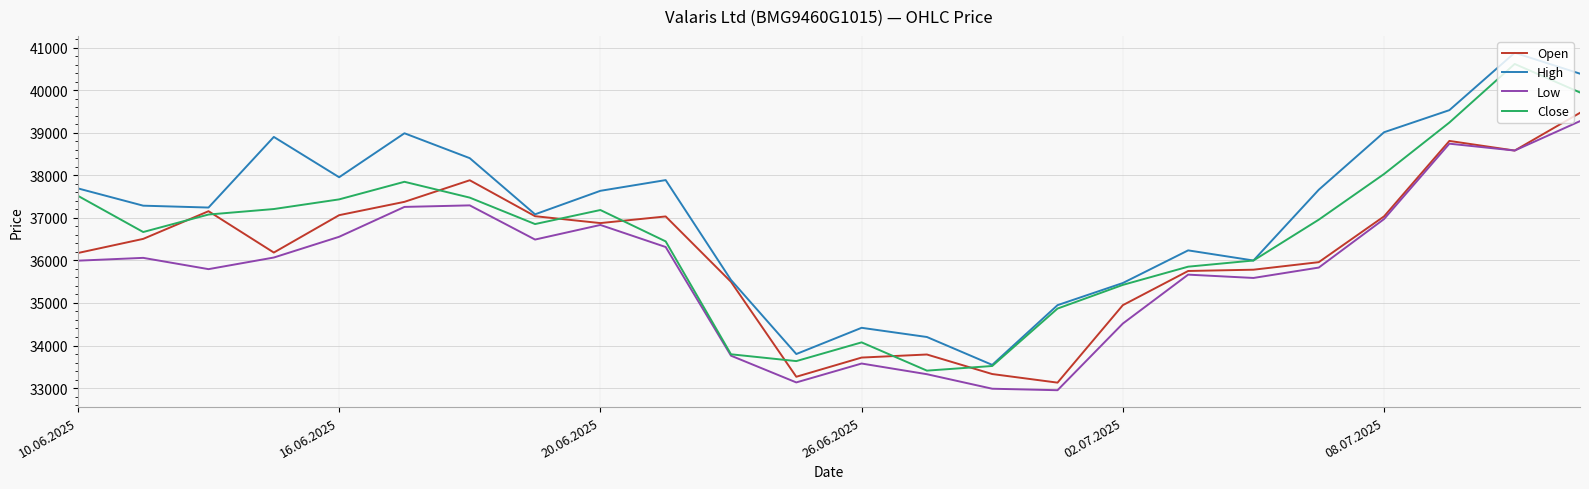

True or false: High and Low cross at least once.

False